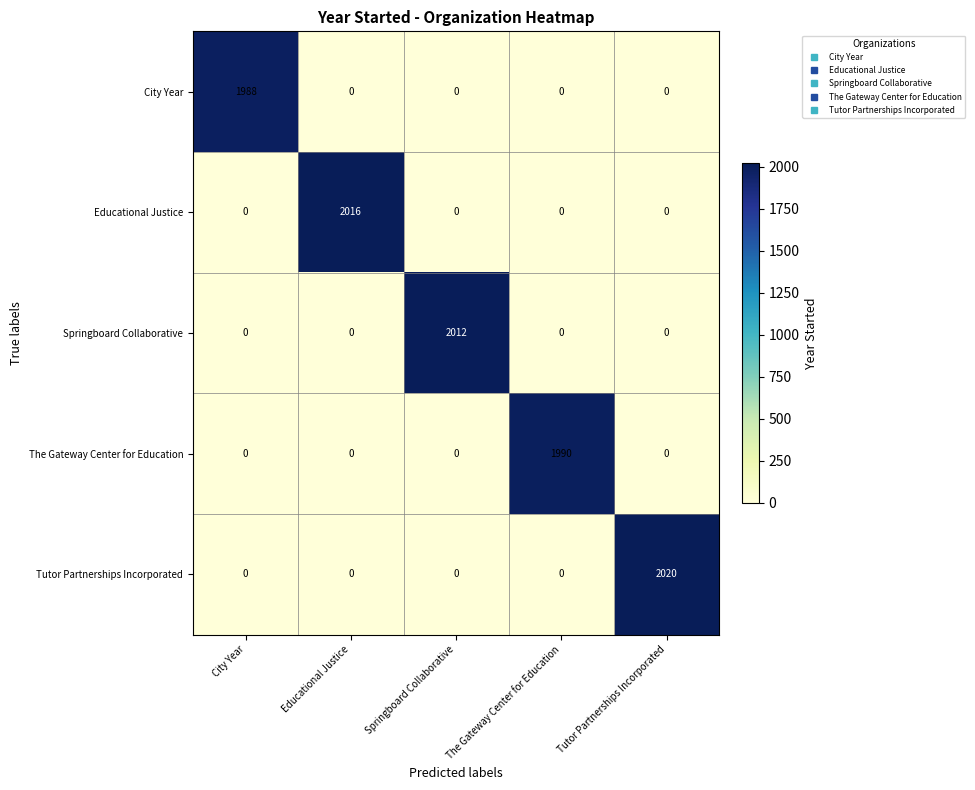

At which label does City Year reach its peak?

City Year